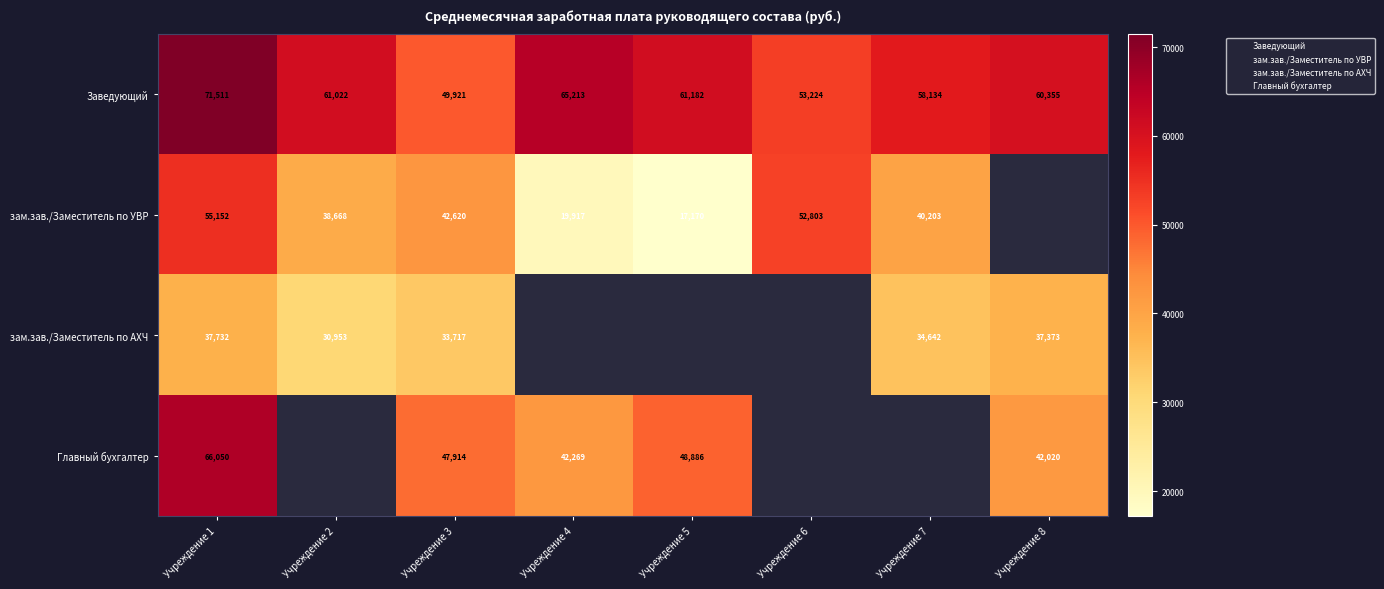

What is the spread (max minus min) of values at Учреждение 5?

44012.1